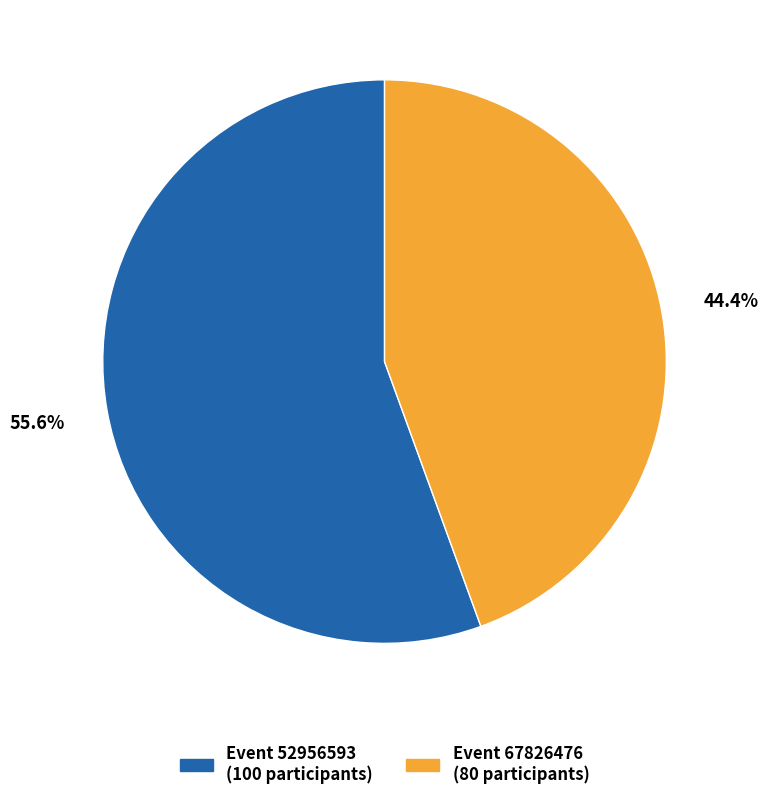

What is the smallest slice in the pie chart?

Event 67826476 (80 participants)